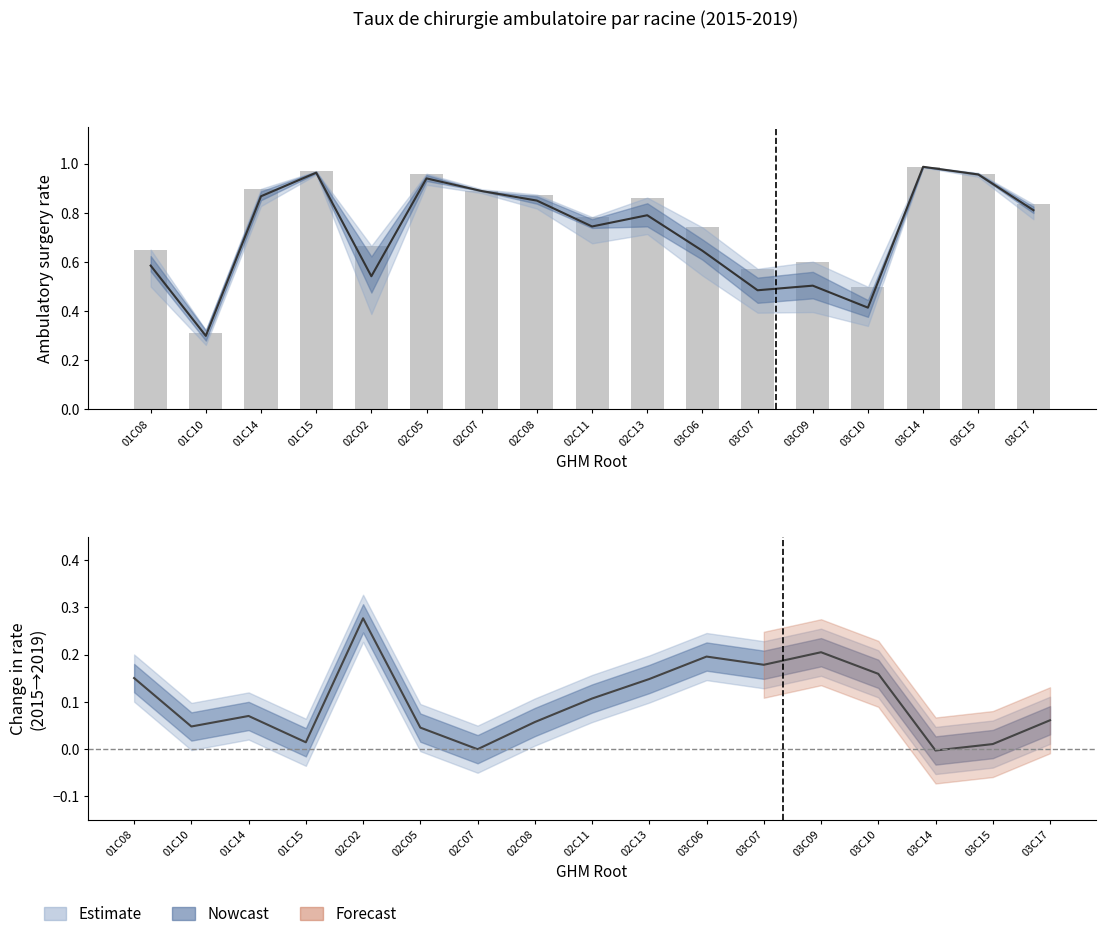

Which label corresponds to the smallest value in the chart?

03C14